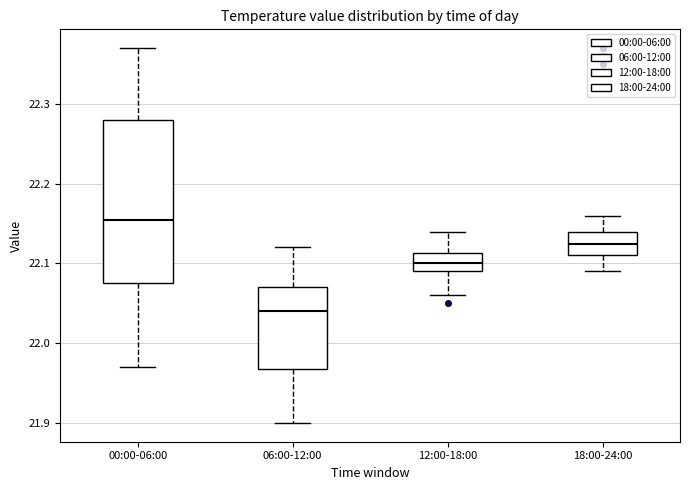

Reading left to right, read every box against the y-axis: the position of its median line, the range the box covers, and the ends of its whiskers. The values are not printed on the chart, so give them approximately, as read against the axis.

00:00-06:00: median 22.16, box 22.08 to 22.28, whiskers 21.97 to 22.37
06:00-12:00: median 22.04, box 21.97 to 22.07, whiskers 21.90 to 22.12
12:00-18:00: median 22.10, box 22.09 to 22.11, whiskers 22.06 to 22.14
18:00-24:00: median 22.13, box 22.11 to 22.14, whiskers 22.09 to 22.16